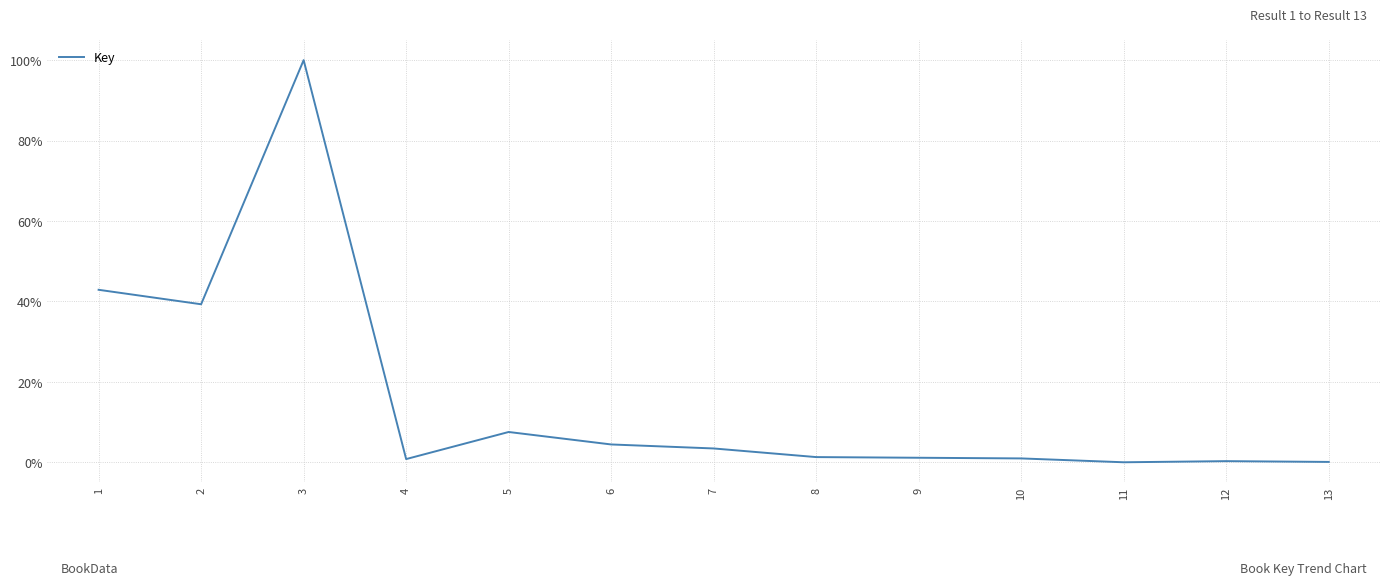

What is the difference between the second highest and minimum values?

42.9